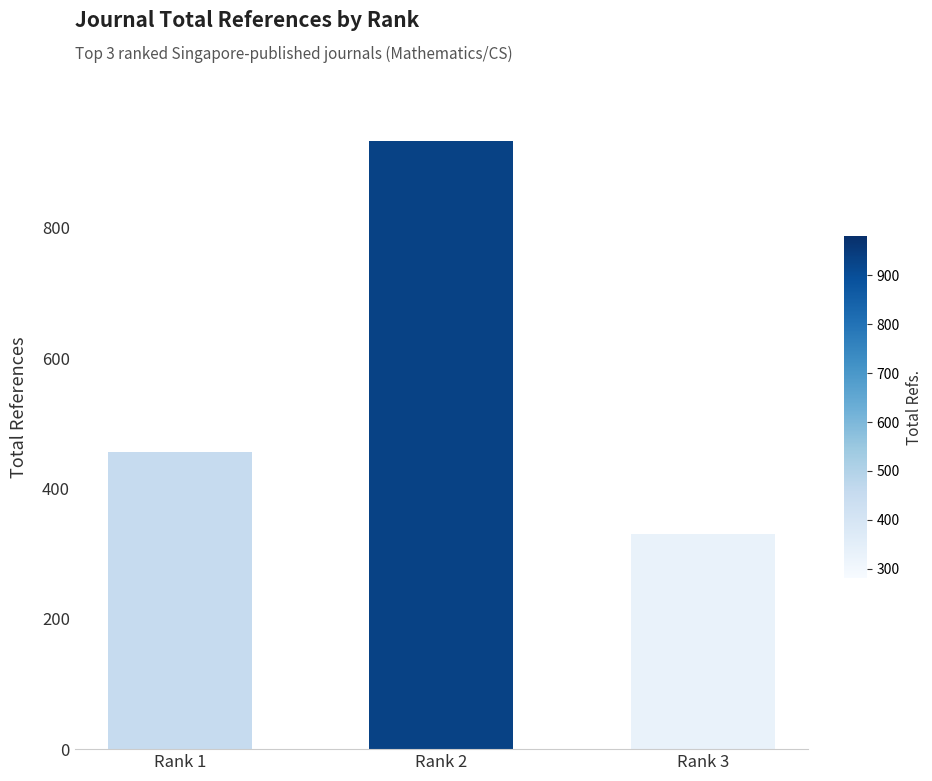

Reading right to left, transcribe all the data shown in this chart.

330	934	456